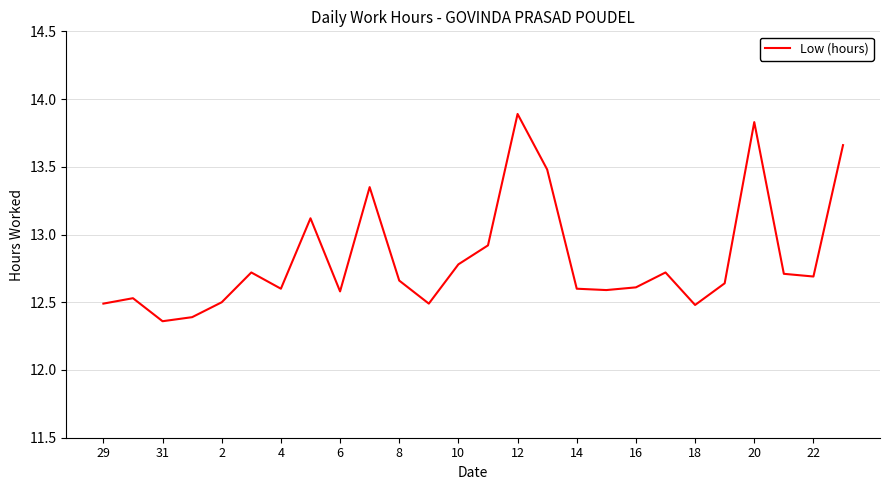

What is the greatest value displayed?

13.9